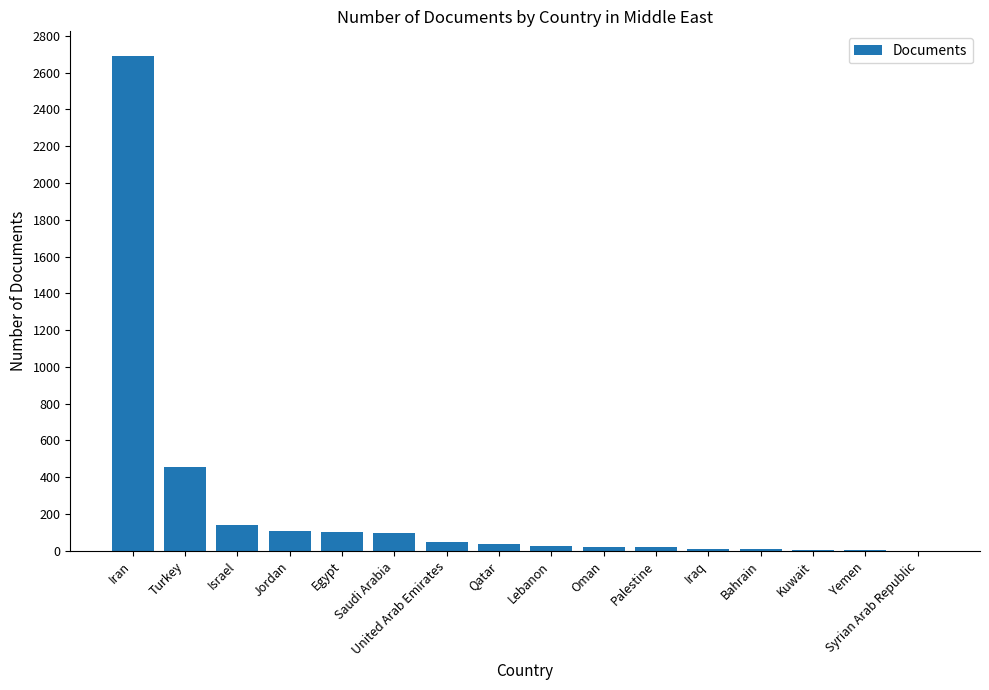

Approximately how many times larger is the value at Palestine compared to Jordan?

0.2